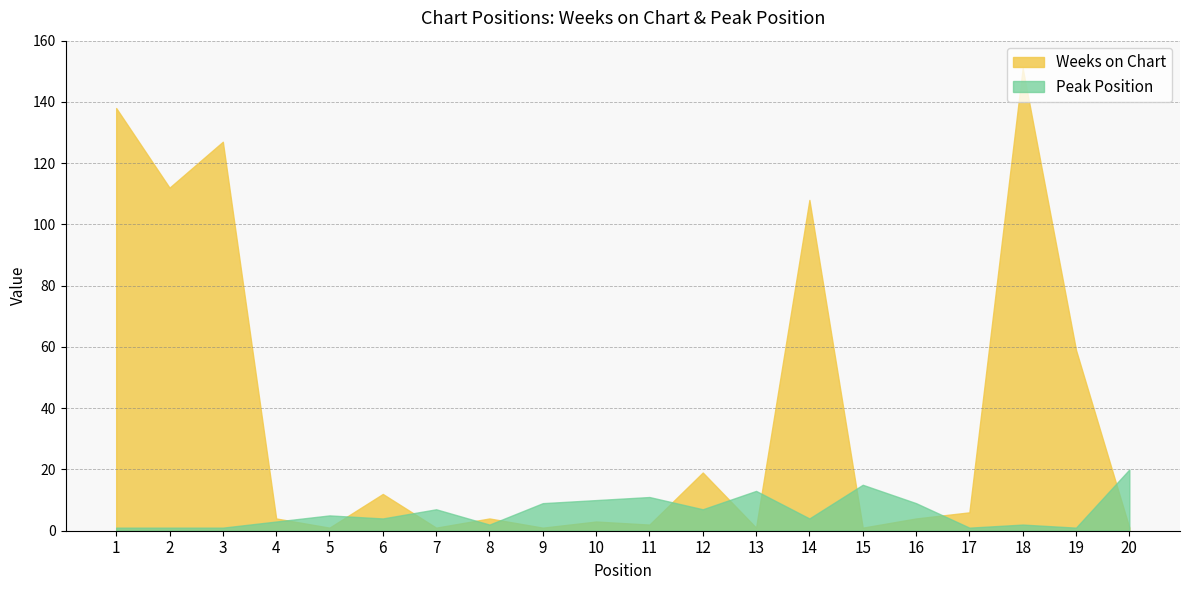

Reading right to left, what are all the values shown in this chart?

Weeks on Chart: 1	59	151	6	4	1	108	1	19	2	3	1	4	1	12	1	4	127	112	138
Peak Position: 20	1	2	1	9	15	4	13	7	11	10	9	2	7	4	5	3	1	1	1